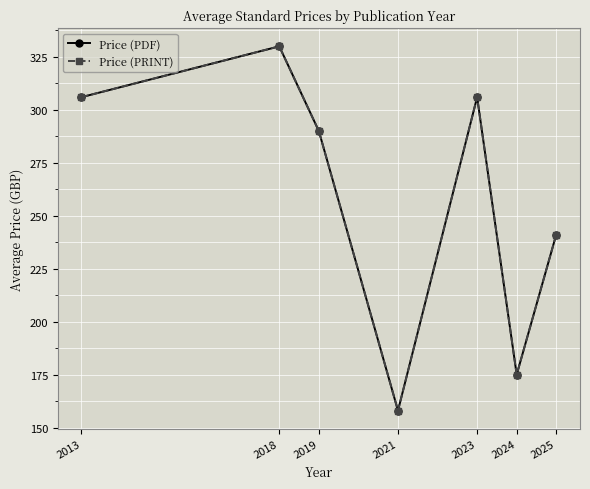

Which series has the widest spread of values?

Price (PDF)